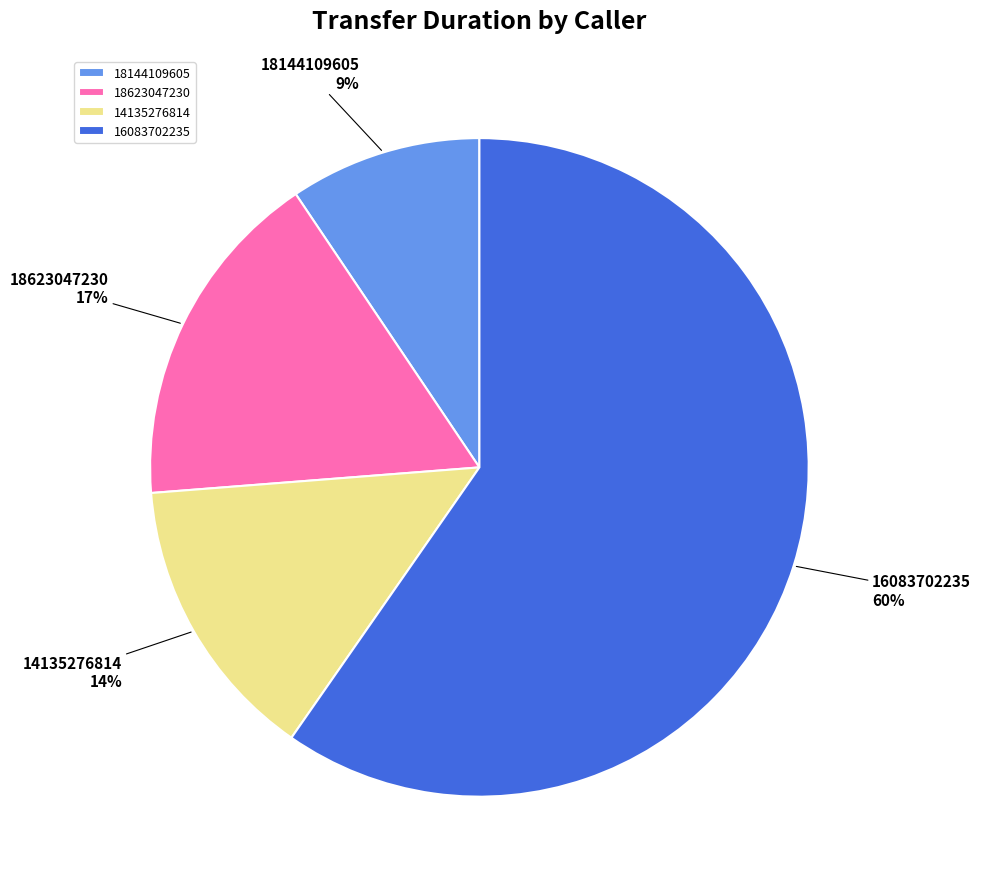

What percentage is the 16083702235 slice, to the nearest percent?

60%